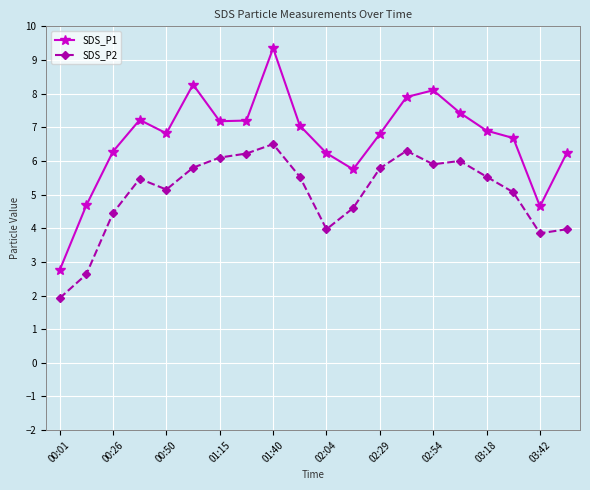

True or false: SDS_P2 has more than 2 interior local peaks.

True